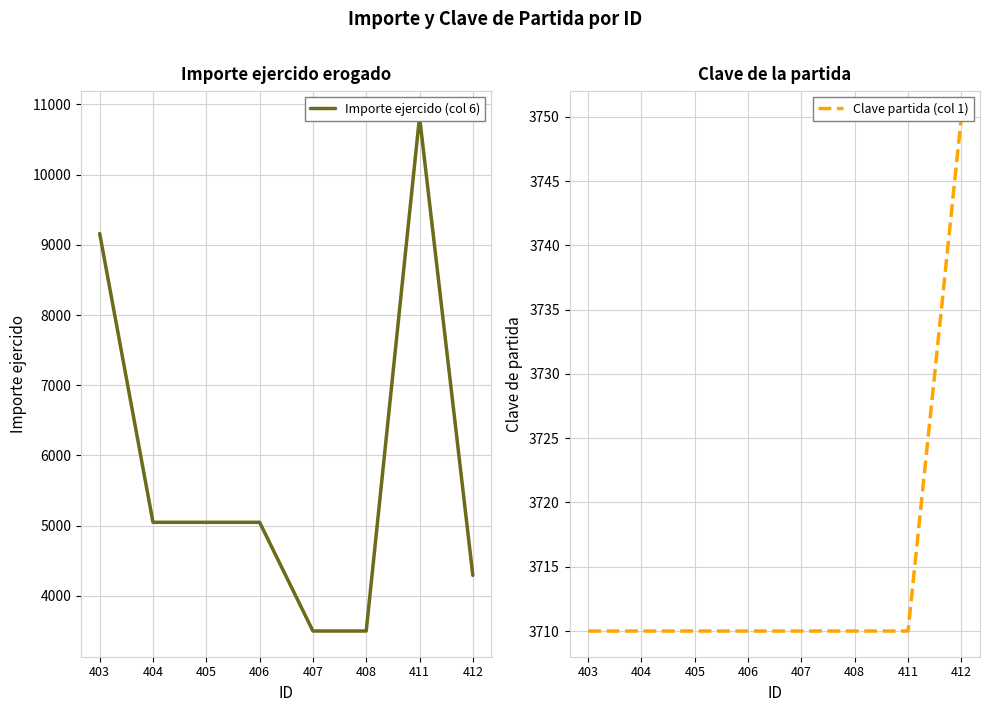

What is the difference between the highest and lowest values at 405?

1338.2